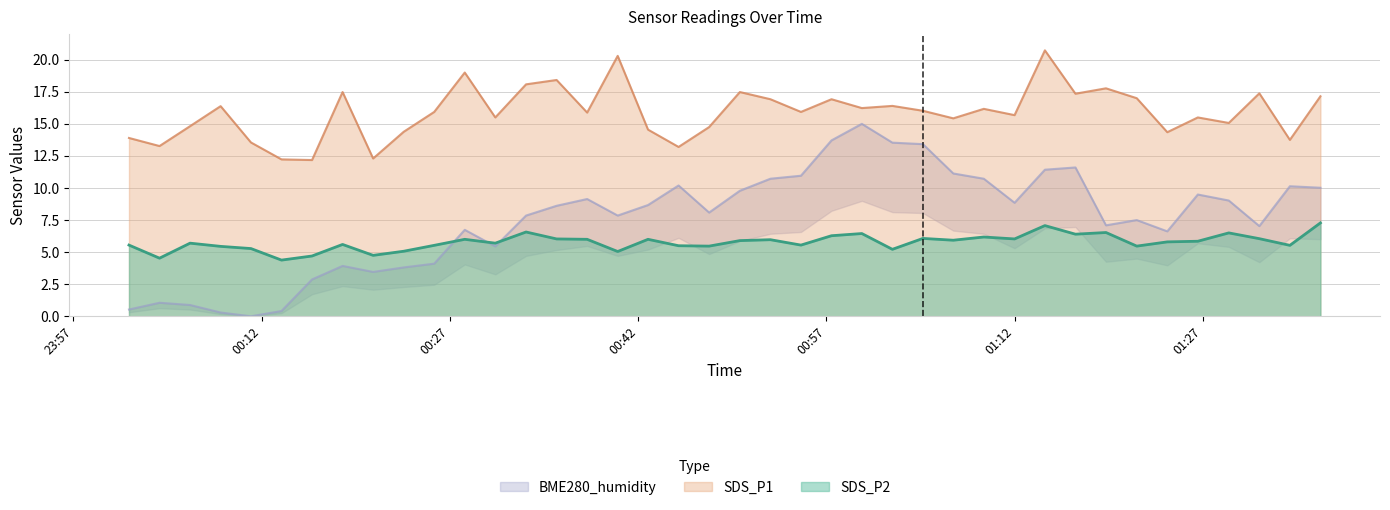

What is the sum of all SDS_P2 values?

230.9